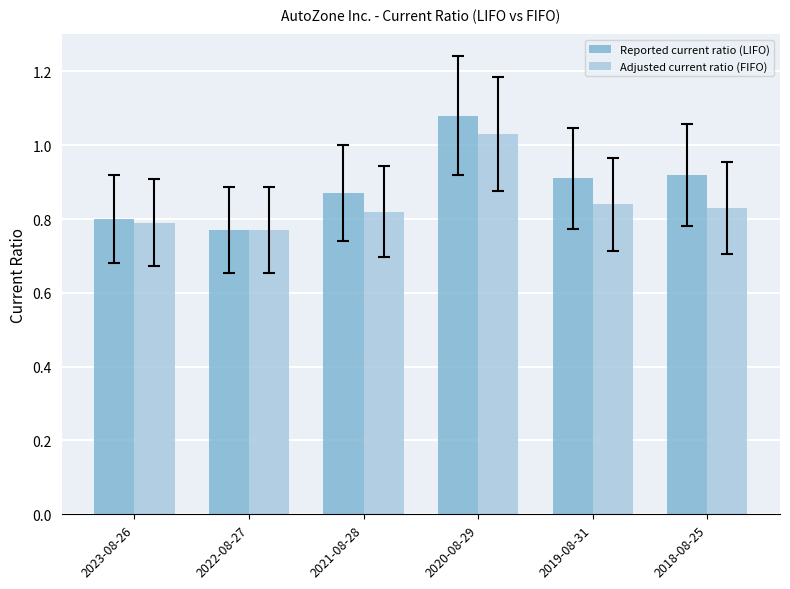

What is the label of the 5th bar from the left?

2019-08-31